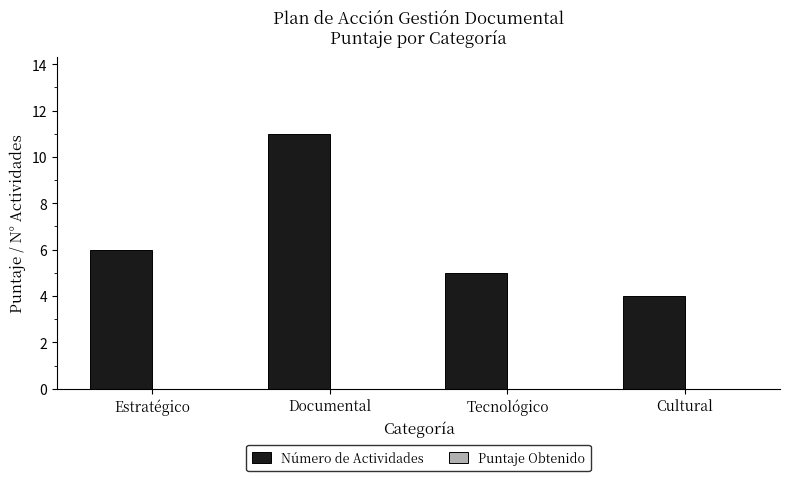

List the labels in order of value, smallest first.

Cultural, Tecnológico, Estratégico, Documental